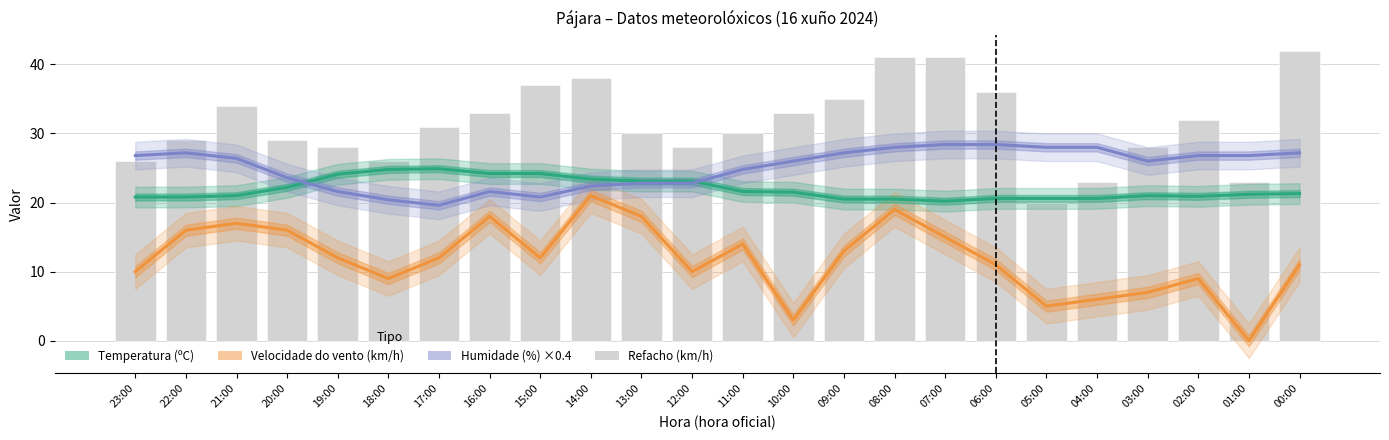

The Refacho (km/h) series shows 41.0 at 07:00. True or false?

True